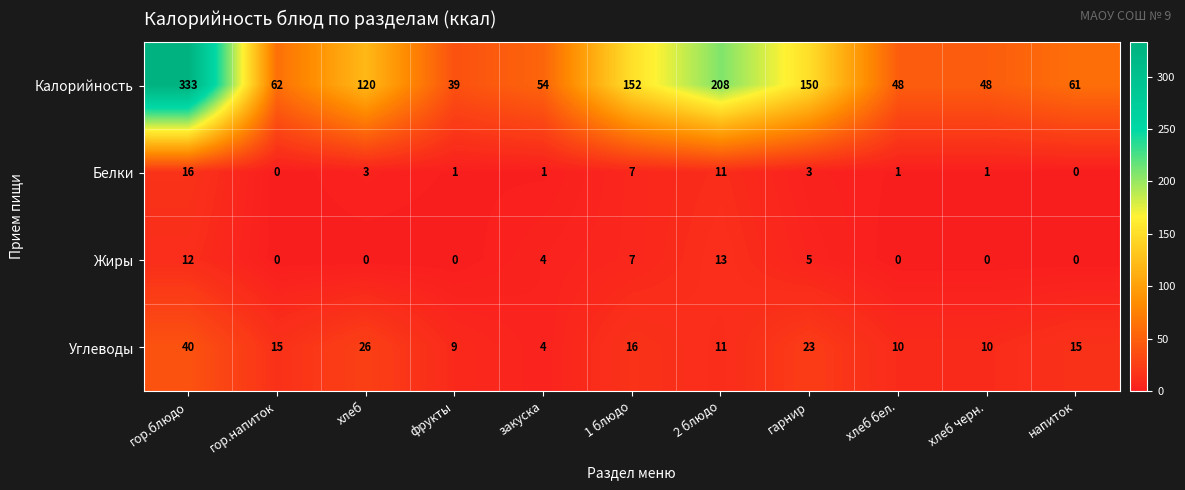

Which series has the largest range (max minus min)?

Калорийность